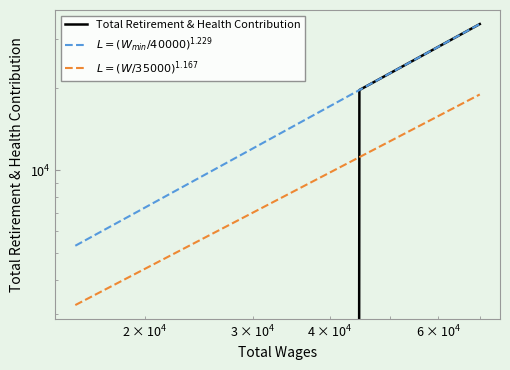

Is it true that the value at 15440.0 is 23050?

False